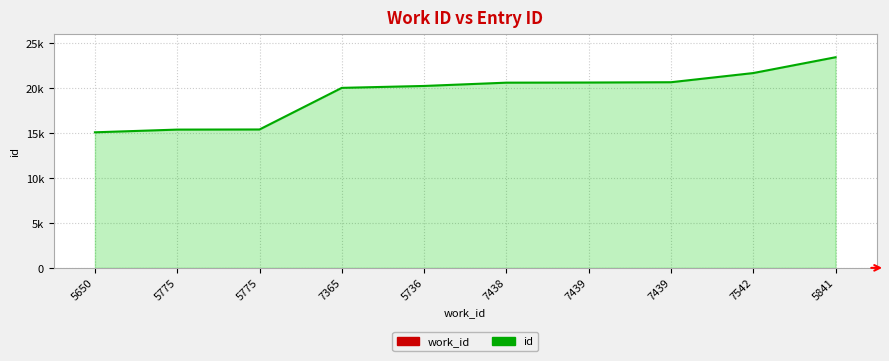

Does the chart have visible grid lines?

Yes